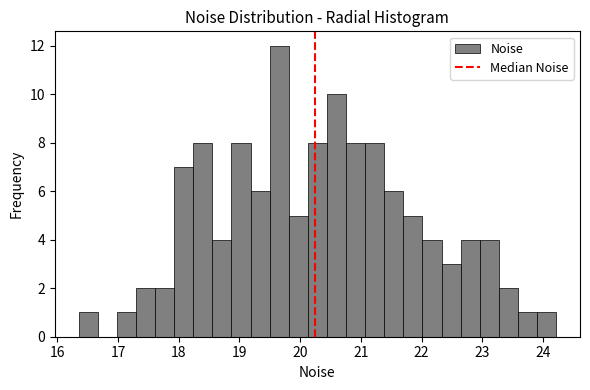

Around what value on the x-axis is the tallest bar? Give the approximate position of its centre, as read against the axis.

19.7